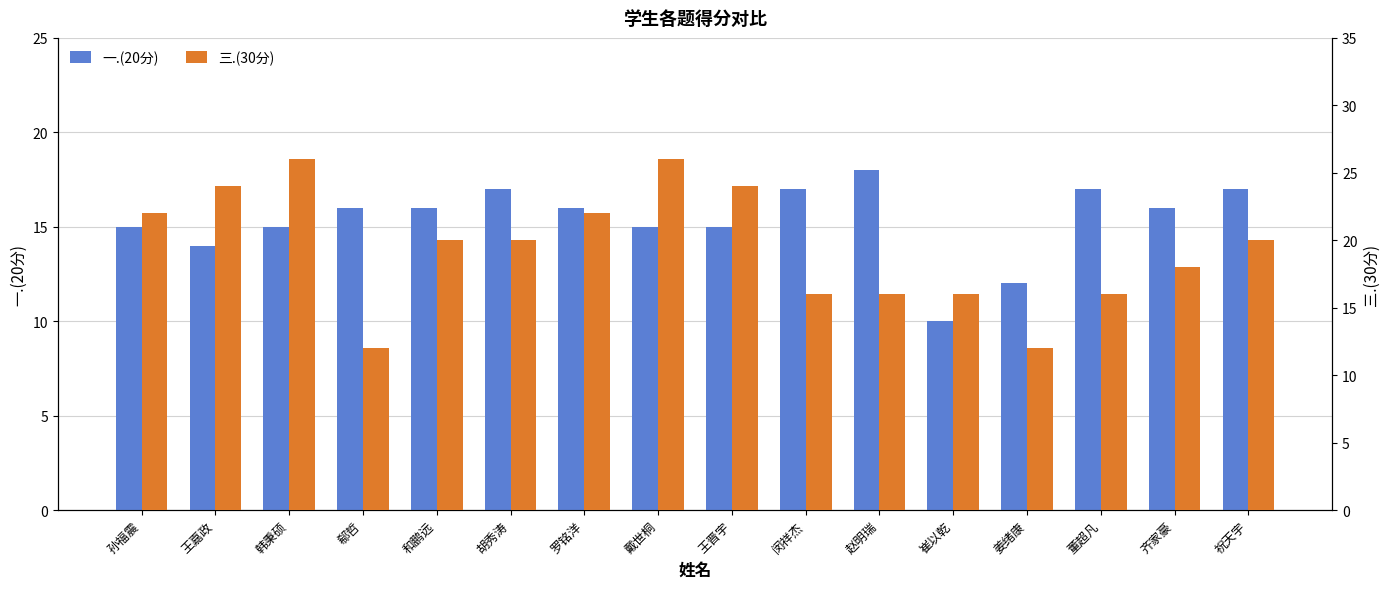

Which has a higher value, 罗铭洋 or 韩秉硕?

罗铭洋